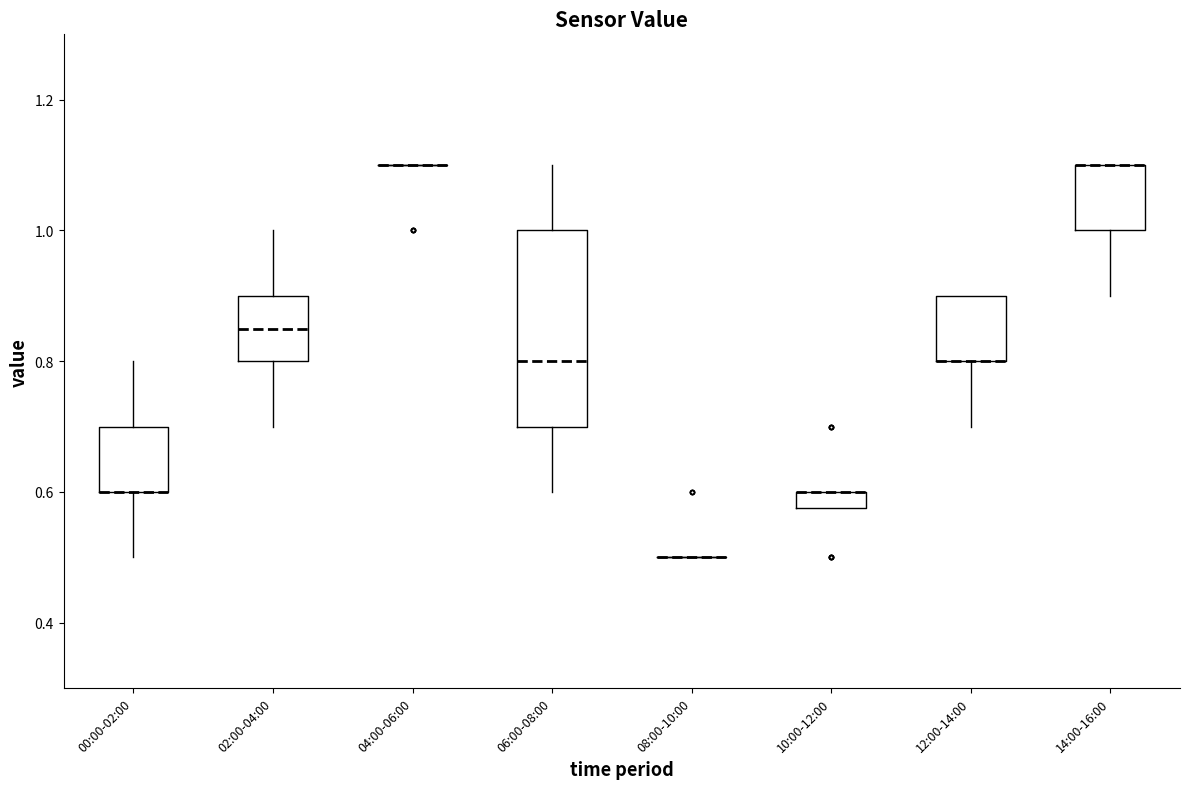

Which box is the tallest, from its lower edge to its upper edge?

06:00-08:00